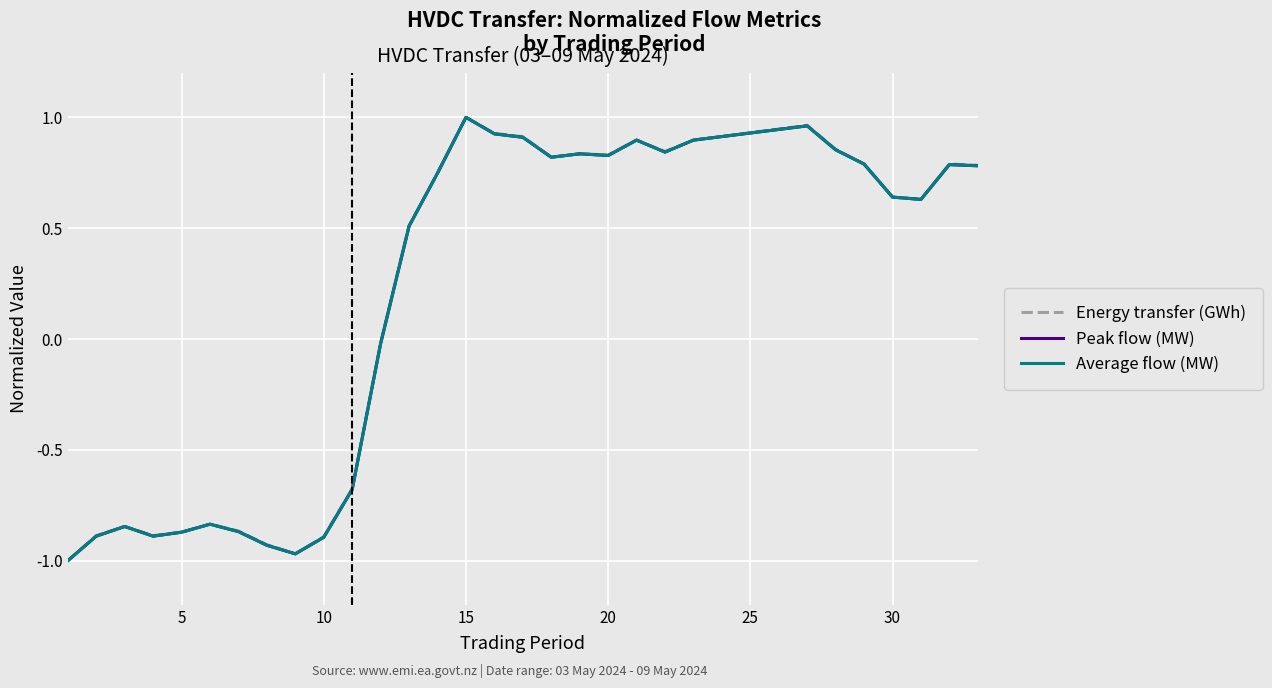

Does the chart have visible grid lines?

Yes